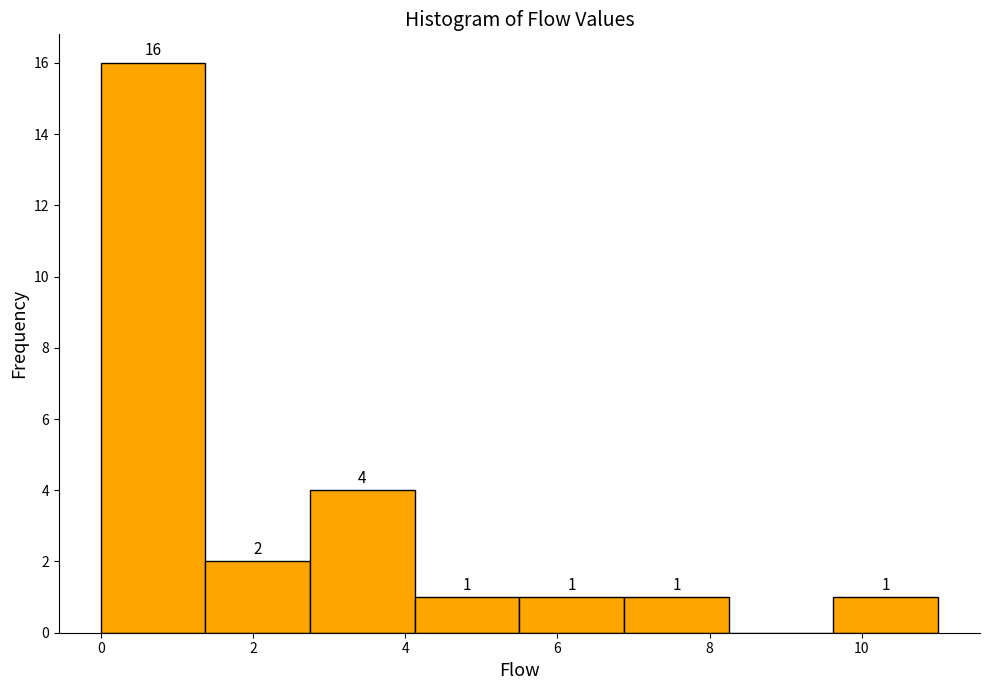

Over which range of the x-axis is the bar tallest?

0.0 to 1.4